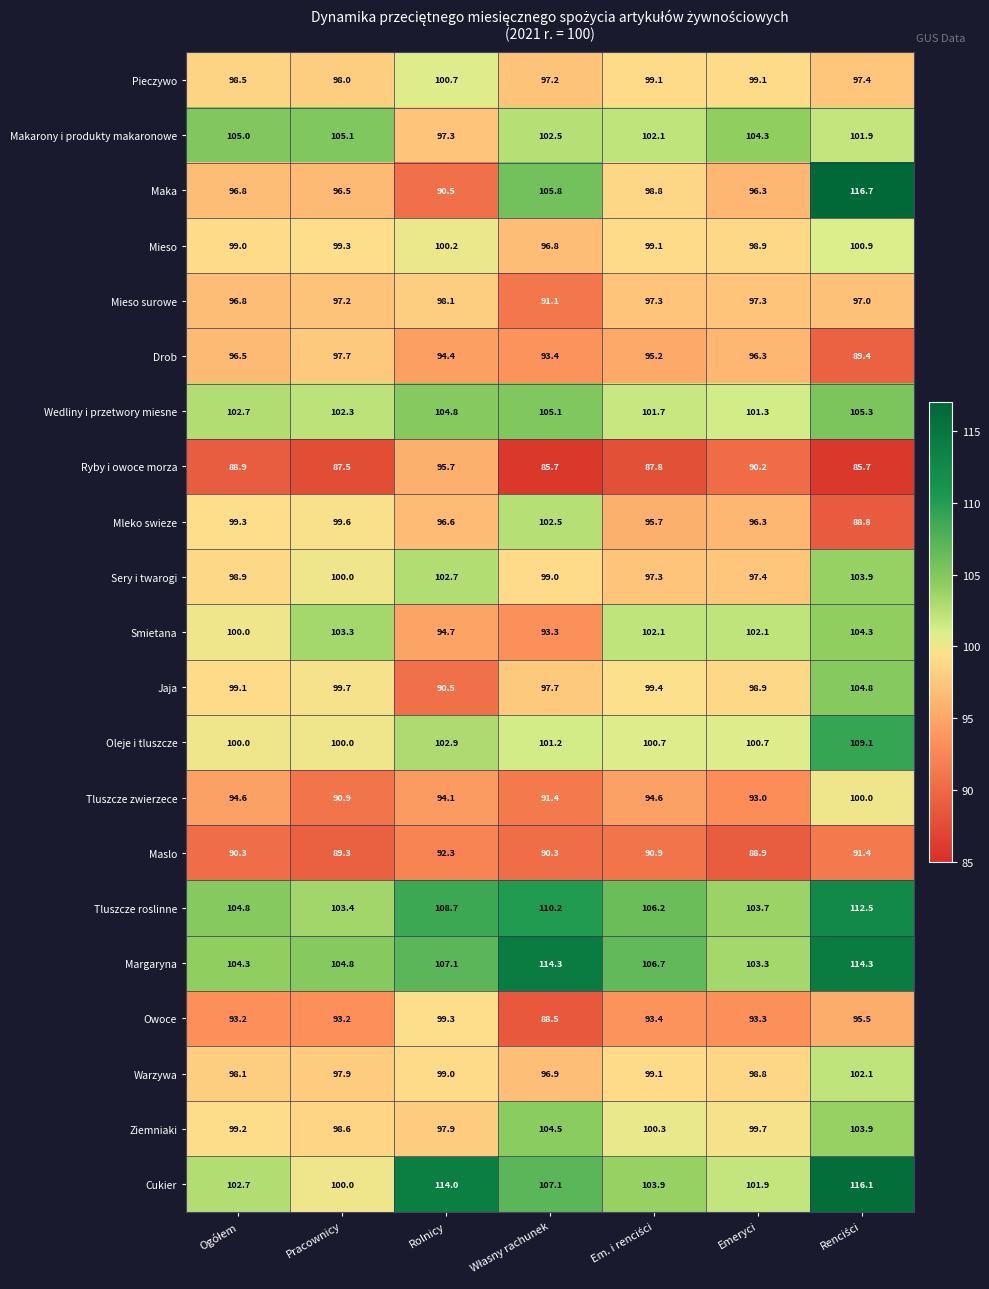

At how many categories does at least one series exceed 106?

4